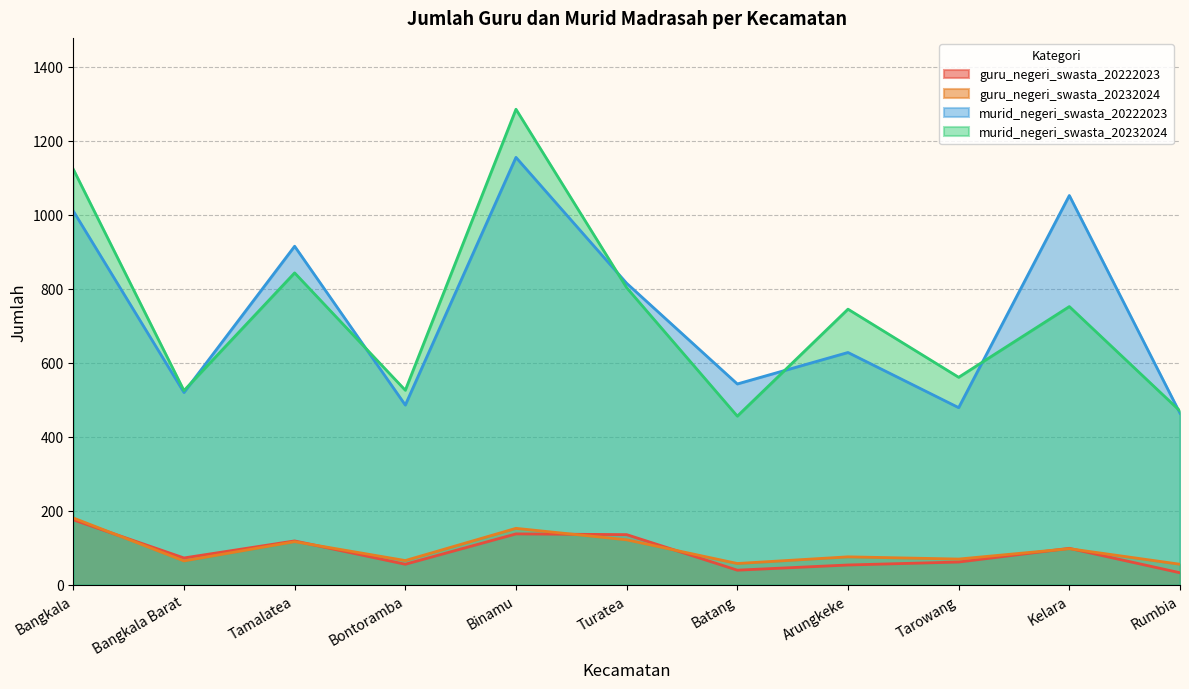

What is the sum of all murid_negeri_swasta_20232024 values?

8089